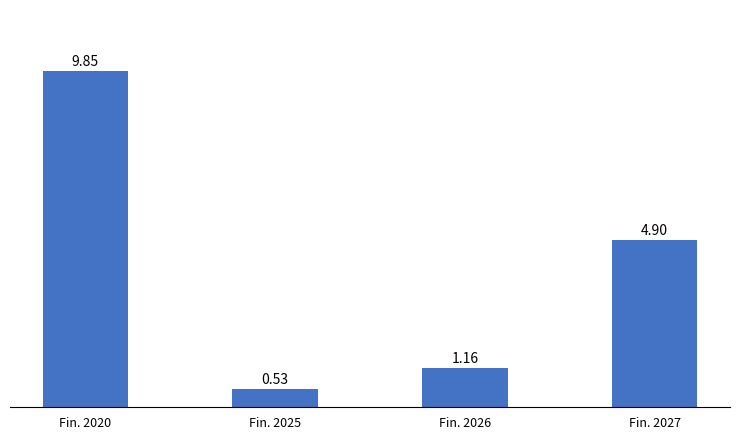

Between Fin. 2025 and Fin. 2020, which is larger?

Fin. 2020